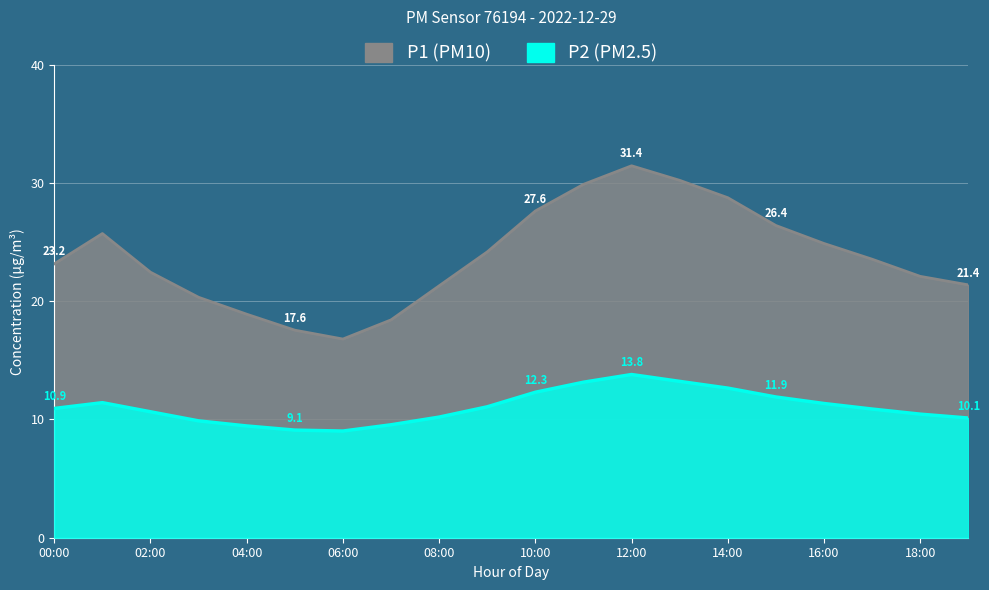

What is the sum of the P1 values at 05:00 and 02:00?

40.0